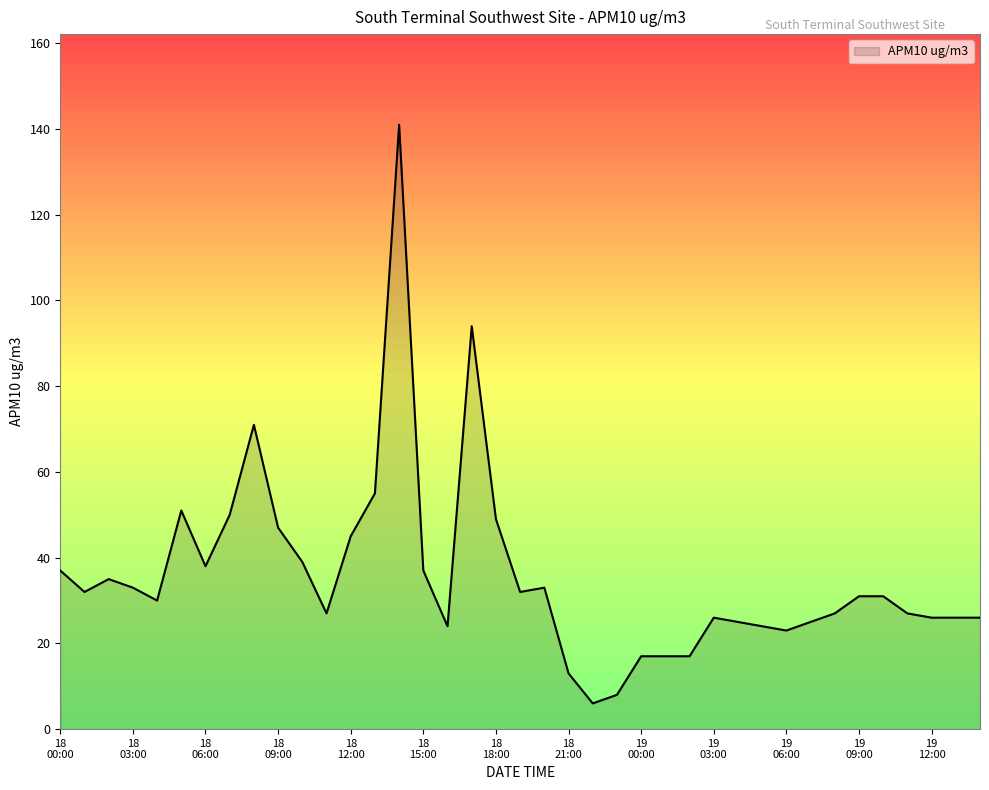

What is the maximum value shown in the chart?

141